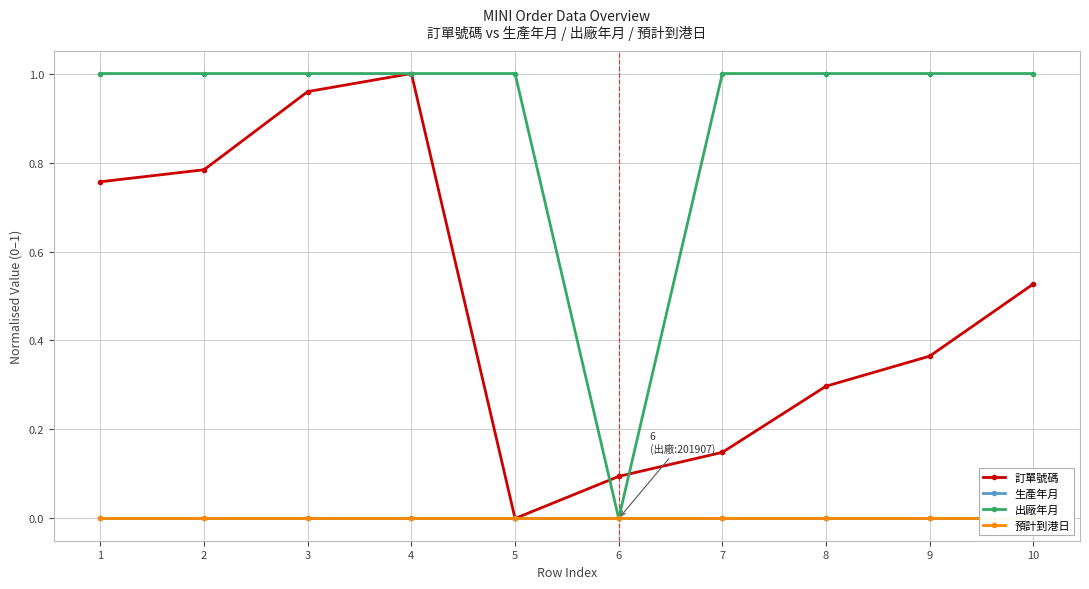

Where is the first local maximum for 訂單號碼?

4